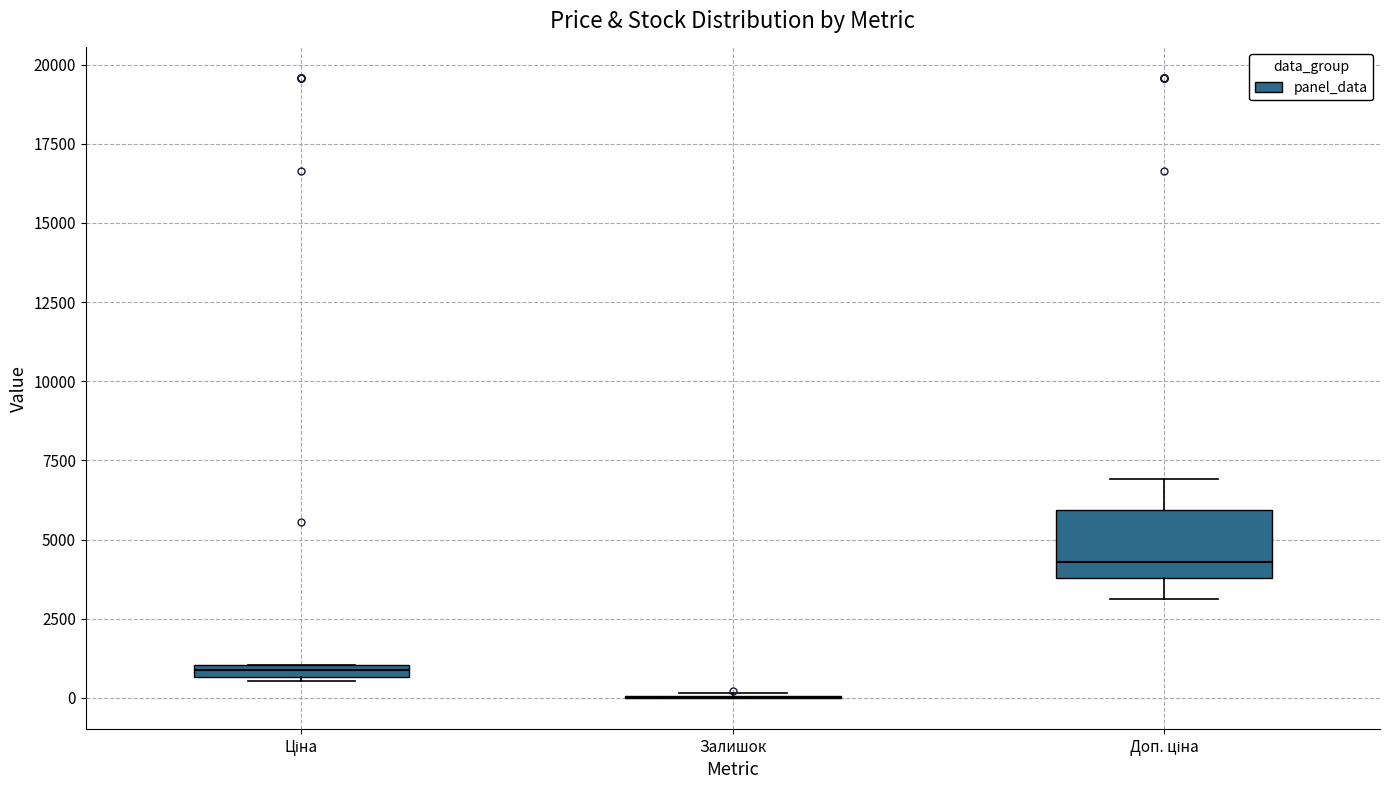

Which box is the tallest, from its lower edge to its upper edge?

Доп. ціна